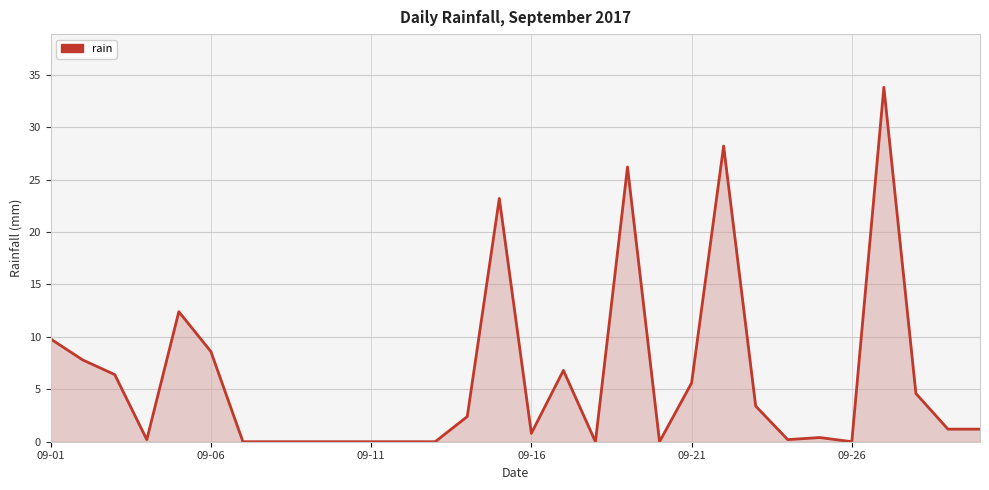

What is the greatest value displayed?

33.8